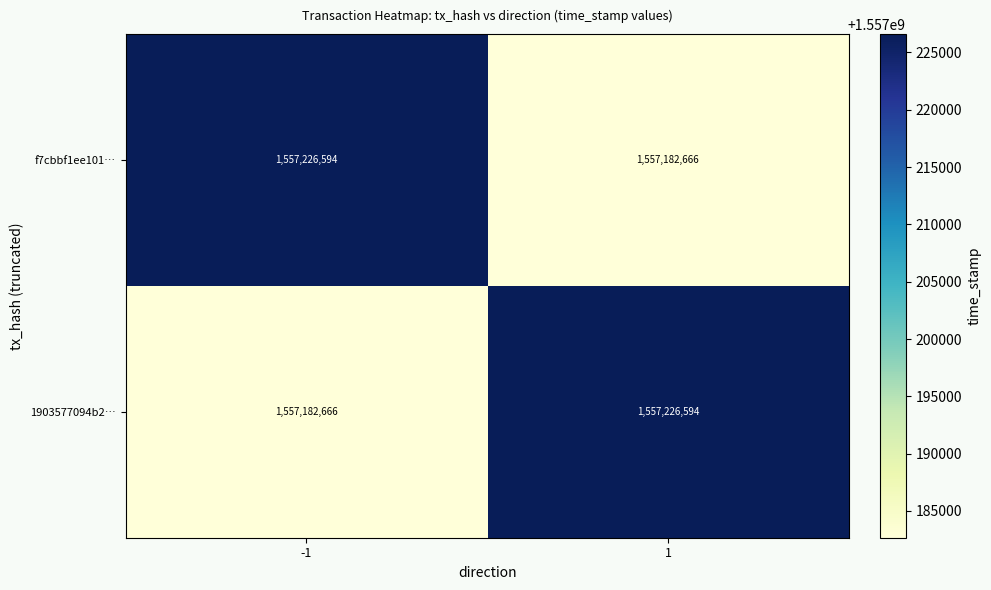

What is the approximate value of 1903577094b2… at -1, to the nearest 50?

1557182650